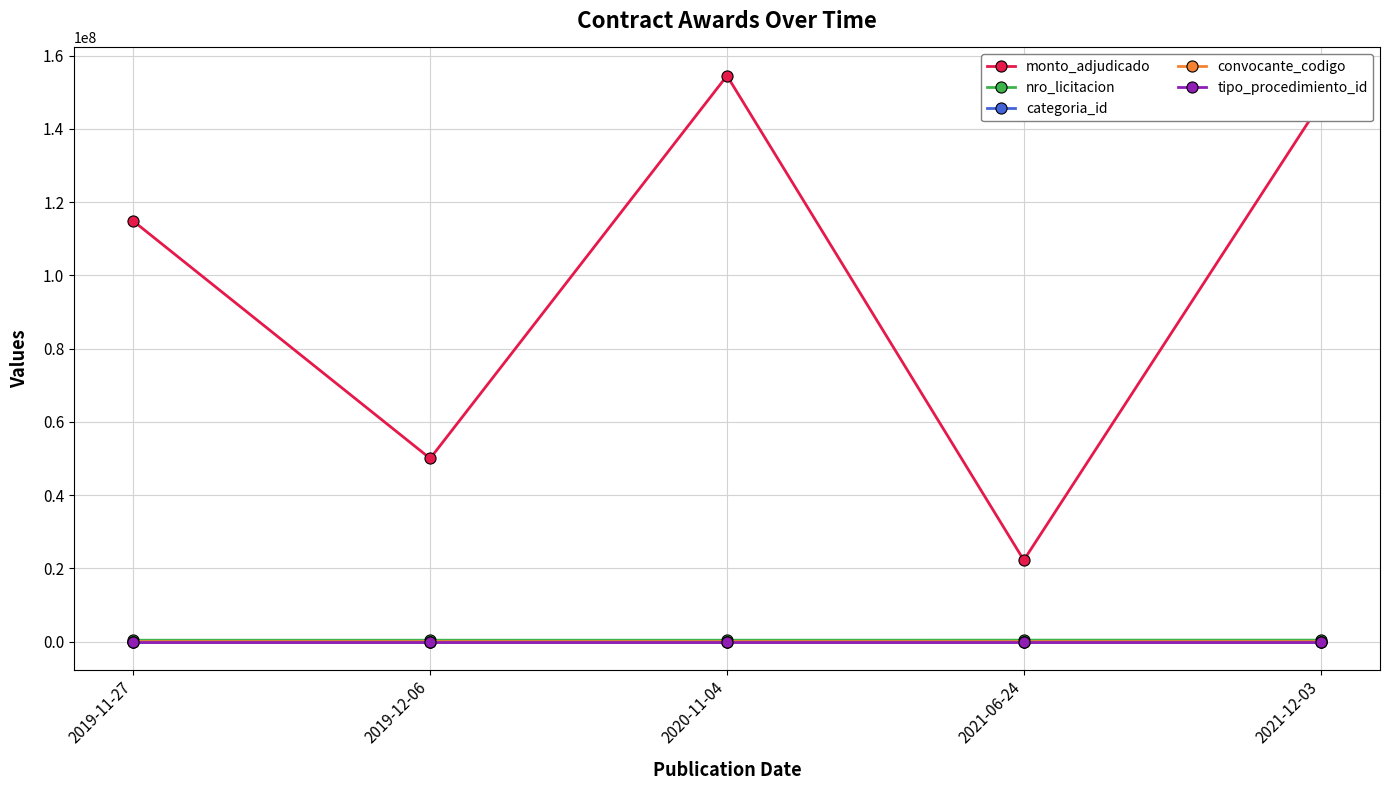

At how many categories does at least one series exceed 135195638?

2